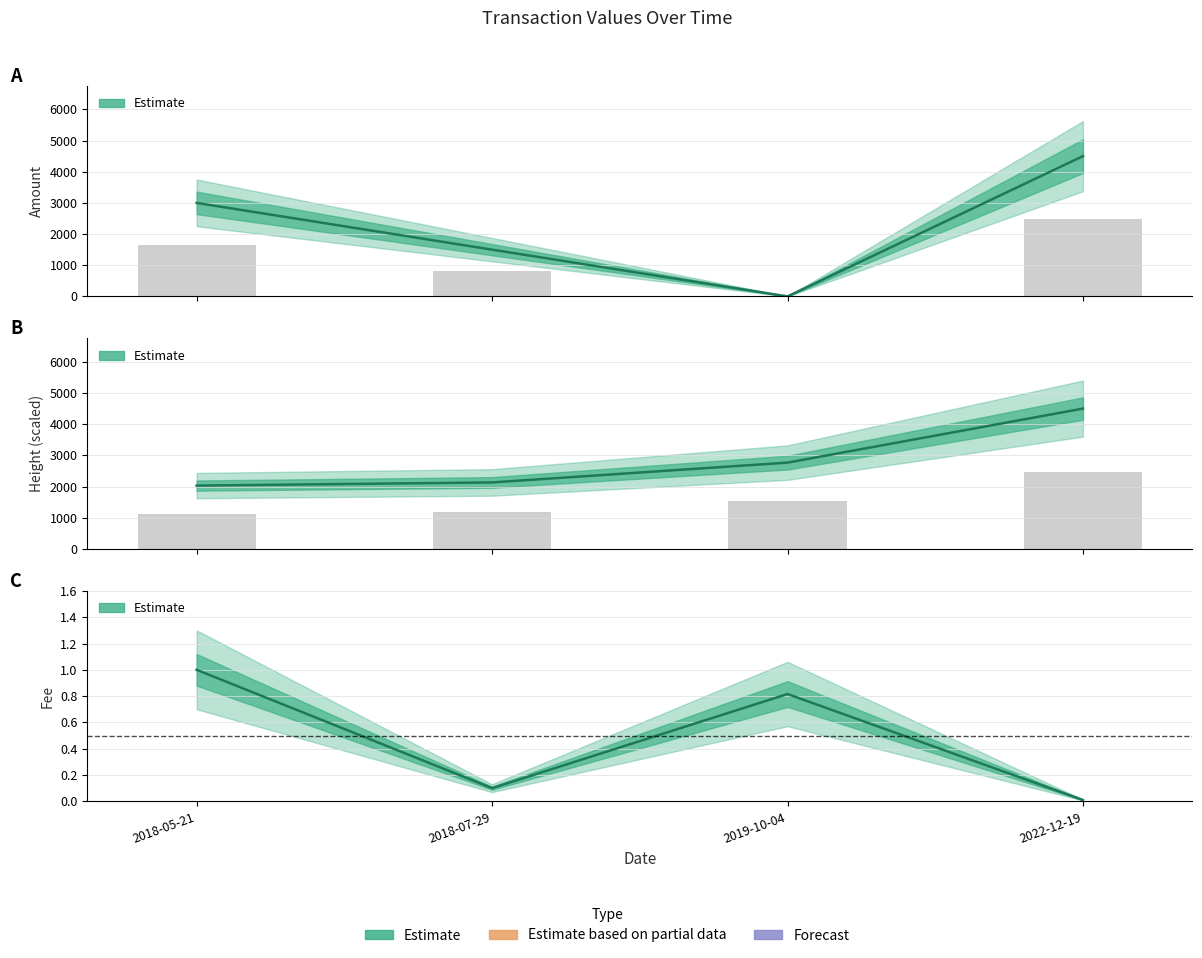

What is the difference between the maximum and minimum values in the Height series?

2470.3